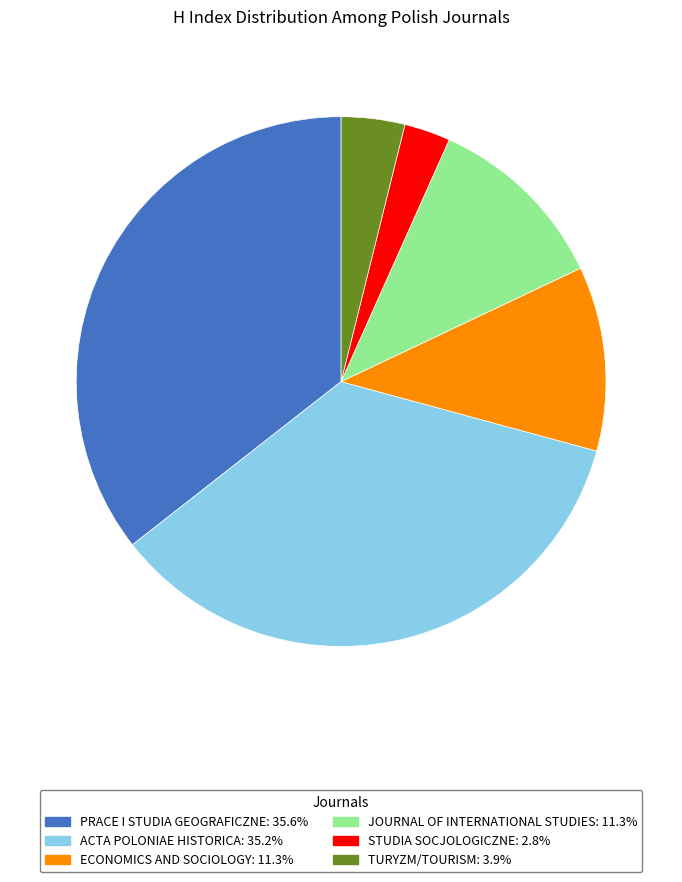

Does any single category account for the majority?

No